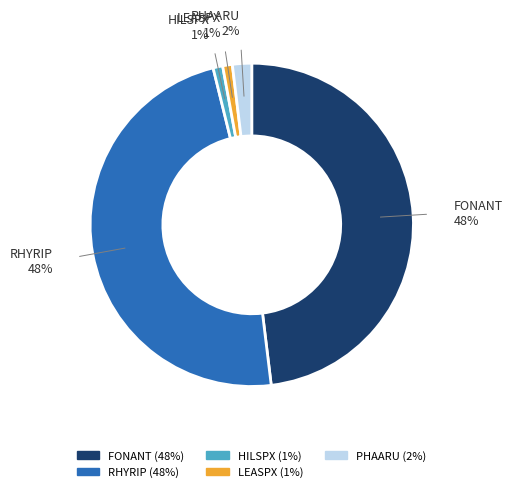

Does LEASPX account for over 50% of the chart?

No